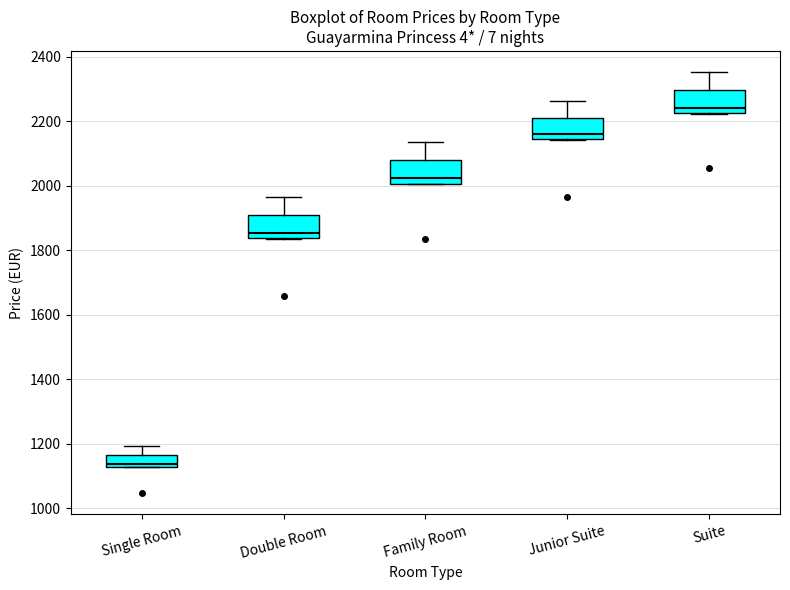

Which box's median line is the lowest?

Single Room